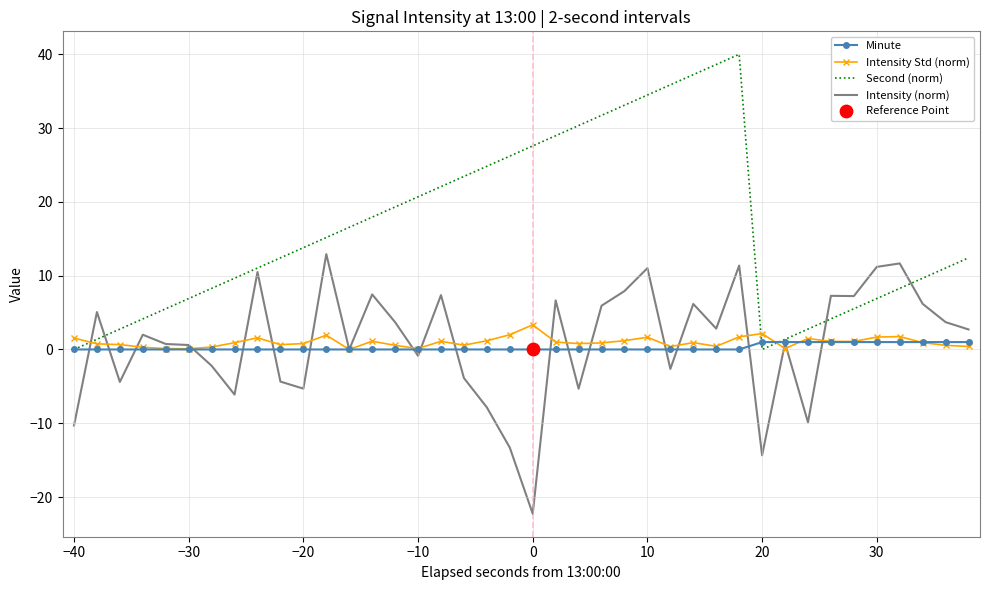

Which series has the widest spread of values?

Second (norm)